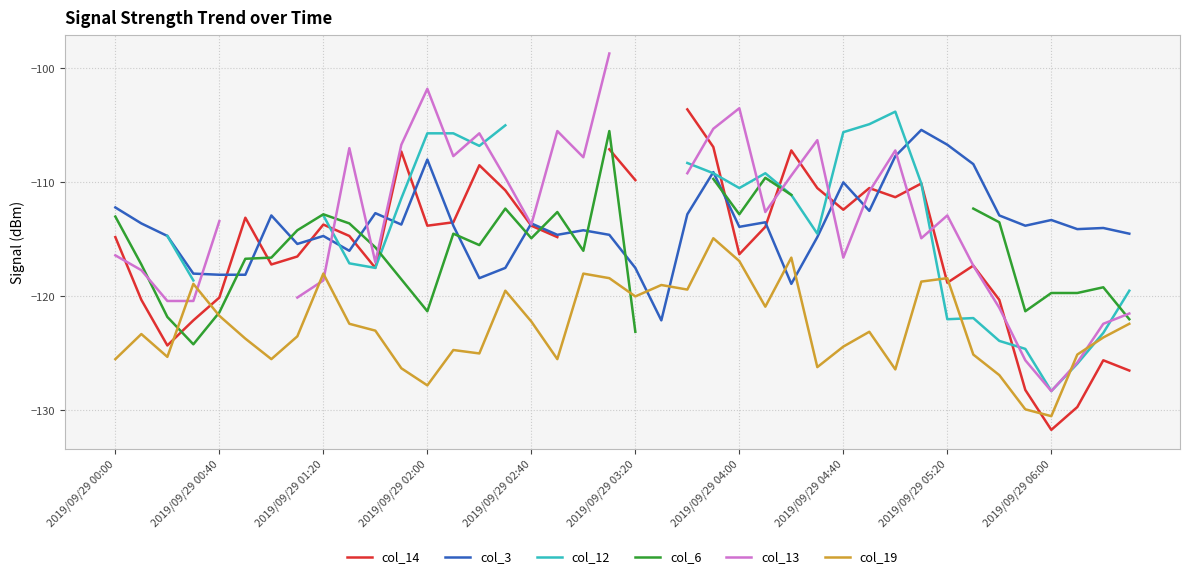

At which category is the sum across all series the highest?

23